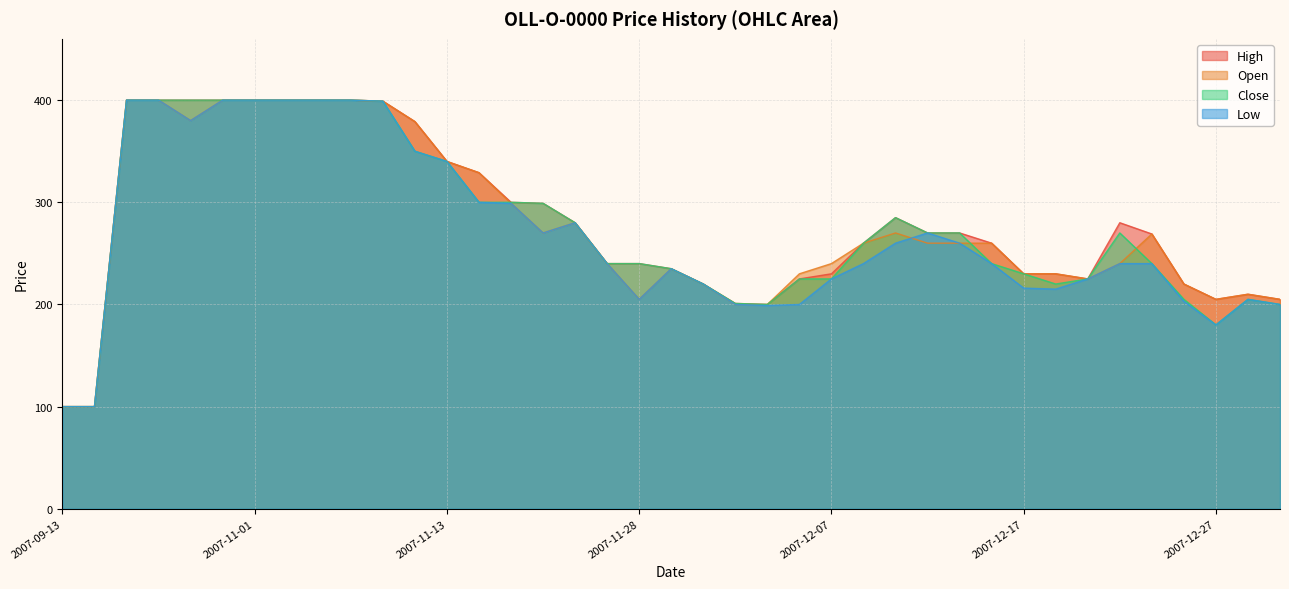

Rank the series at 2007-10-30 from lowest to highest value.

Open, Low, High, Close